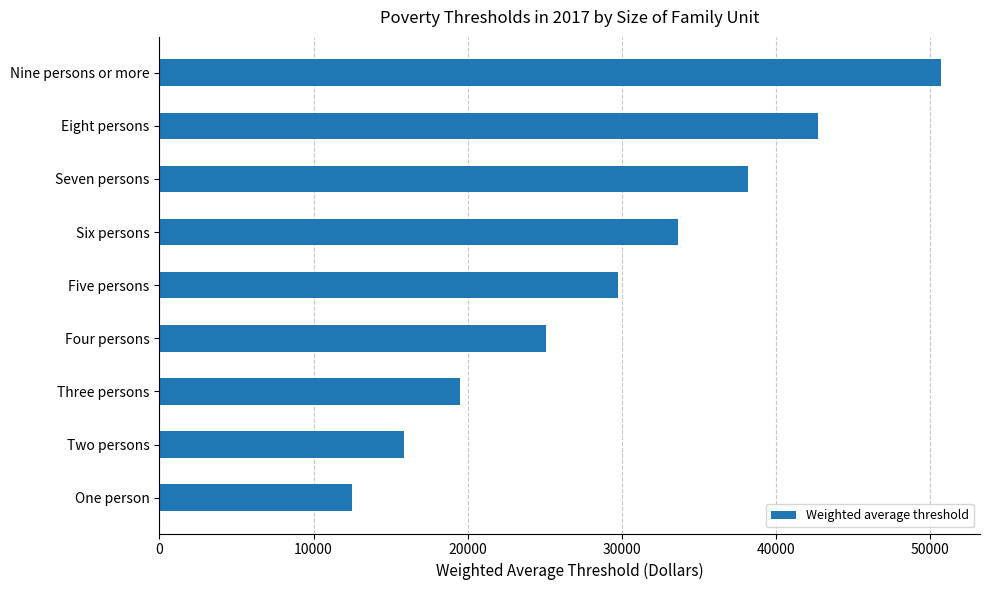

What is the greatest value displayed?

50681